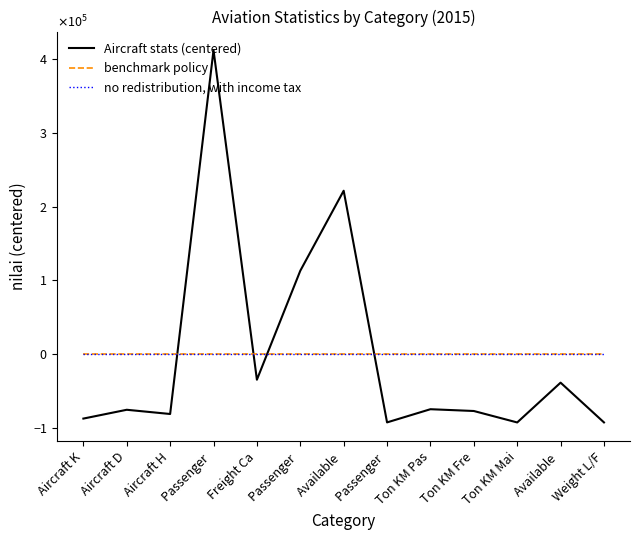

Rank the categories by benchmark policy value from highest to lowest.

Aircraft K, Aircraft D, Aircraft H, Passenger , Freight Ca, Passenger , Available , Passenger , Ton KM Pas, Ton KM Fre, Ton KM Mai, Available , Weight L/F